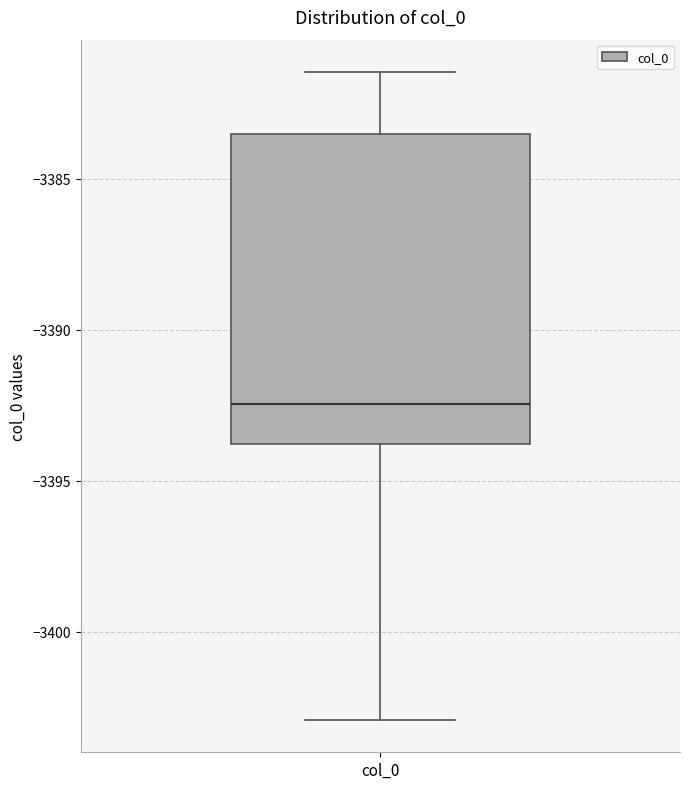

Where is the upper edge of the box for col_0 on the y-axis? The values are not printed on the chart, so give them approximately, as read against the axis.

-3383.5